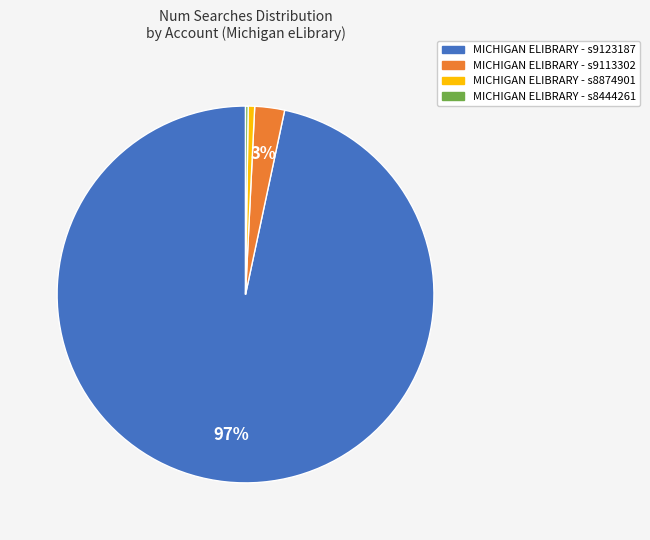

Which has a higher value, MICHIGAN ELIBRARY - s9123187 or MICHIGAN ELIBRARY - s9113302?

MICHIGAN ELIBRARY - s9123187